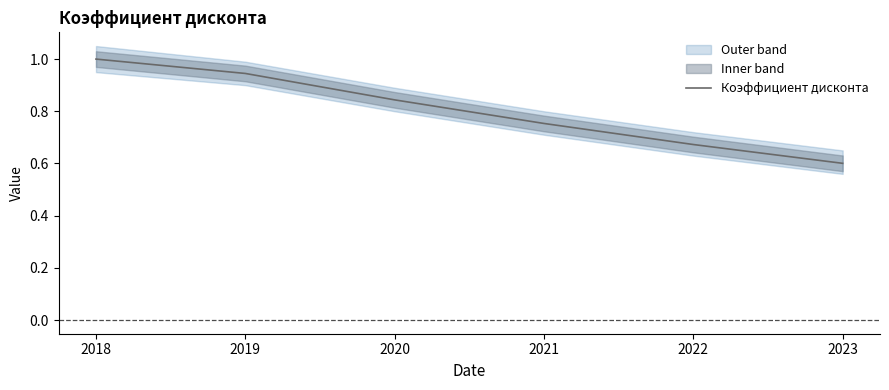

True or false: the data shows 1.6 at 2019.

False